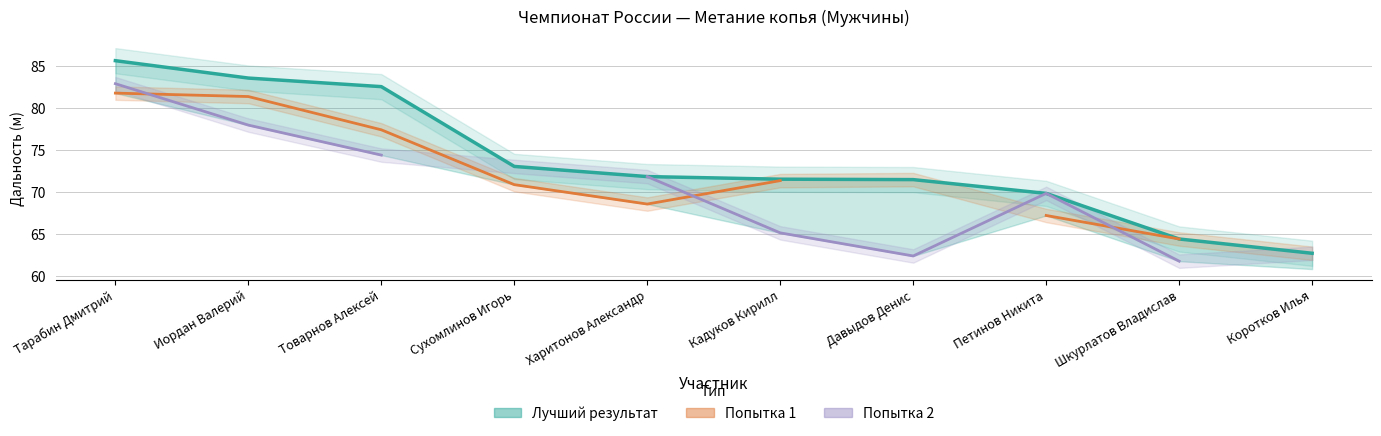

True or false: Попытка 1 and Лучший результат intersect in this chart.

False